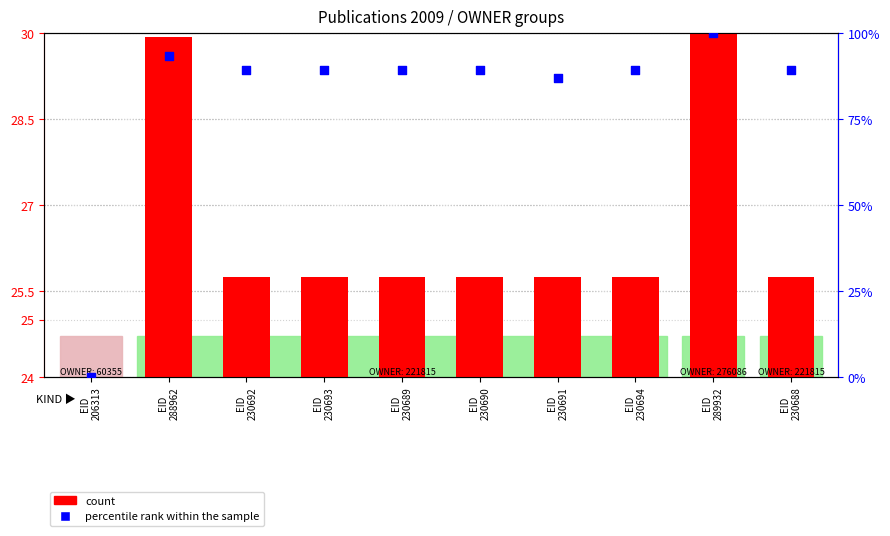

Is the value of percentile rank within the sample at EID
230694 greater than the value of count at EID
230693?

Yes